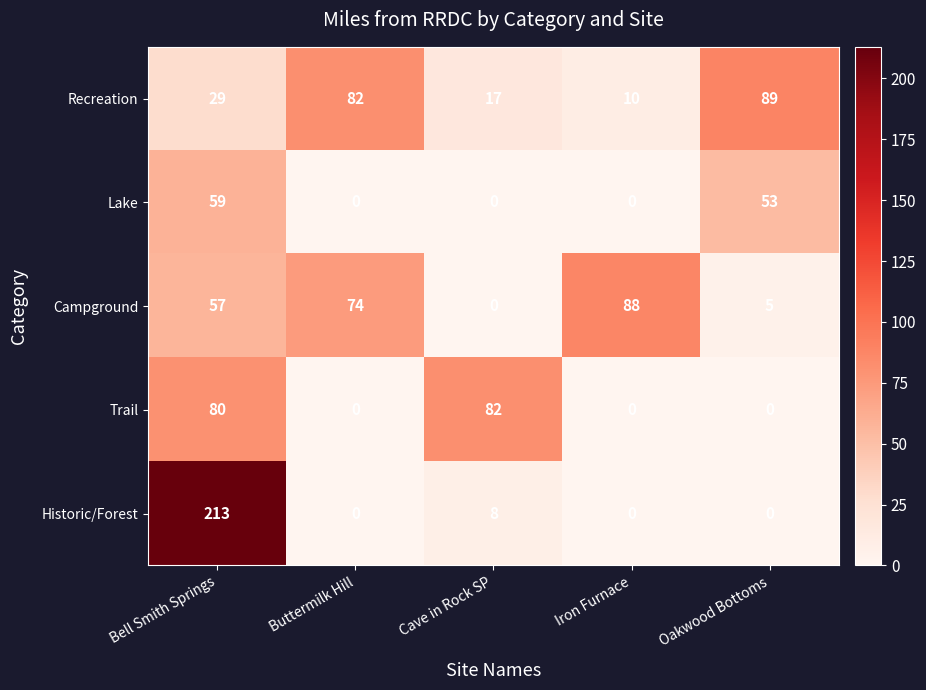

The value of Historic/Forest at Oakwood Bottoms is 0. True or false?

True